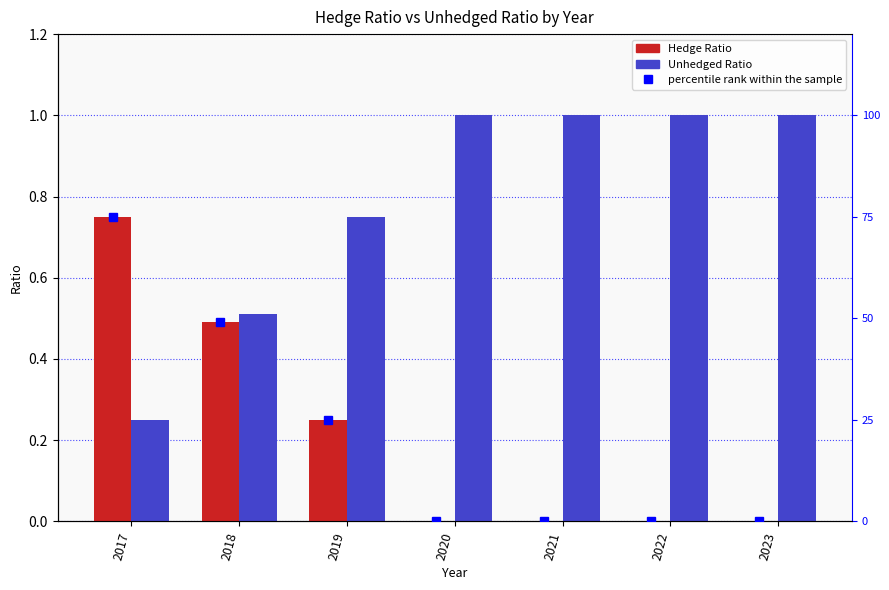

What is the difference between the Hedge Ratio values at 2019 and 2017?

0.5